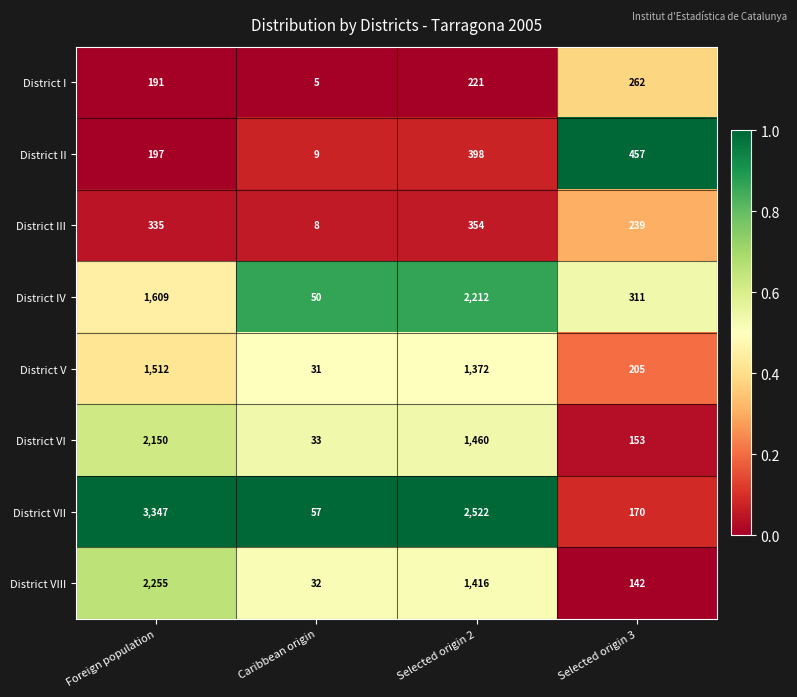

Which series has the largest total across all categories?

District VII